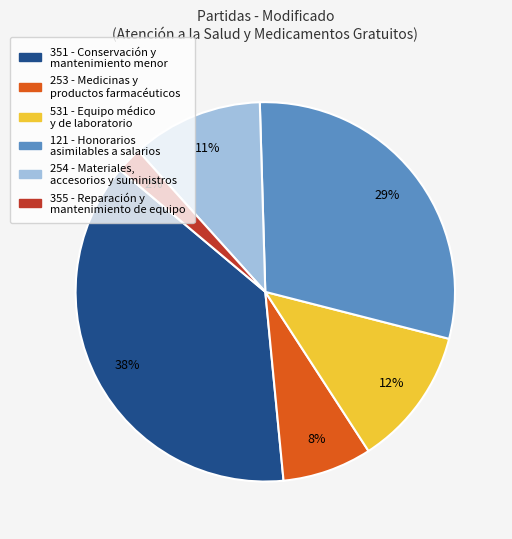

To the nearest percent, what is the average slice percentage?

17%